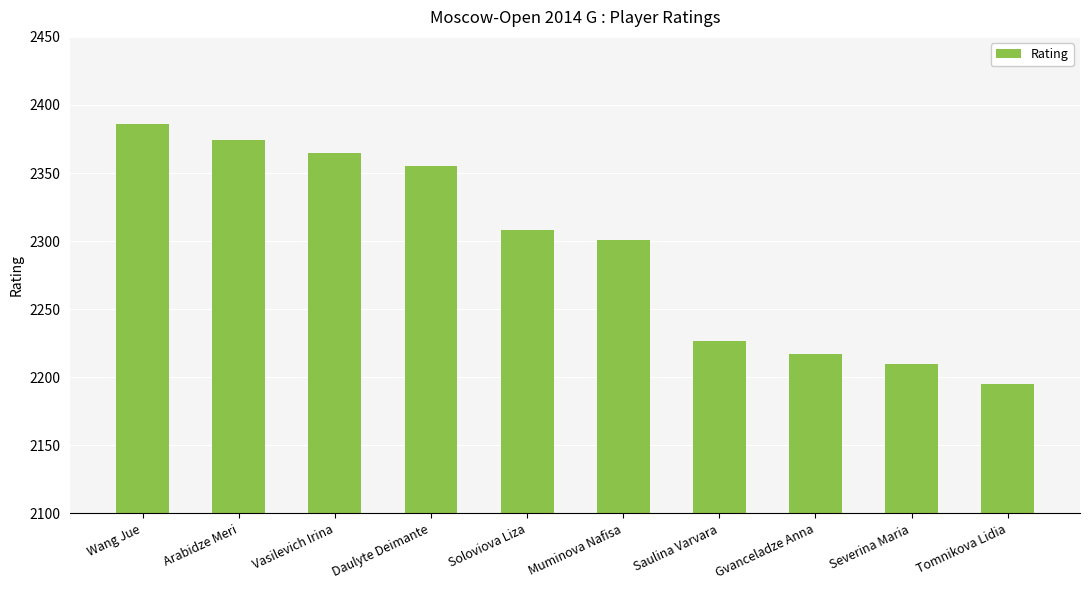

What is the change in value from Daulyte Deimante to Tomnikova Lidia?

-160